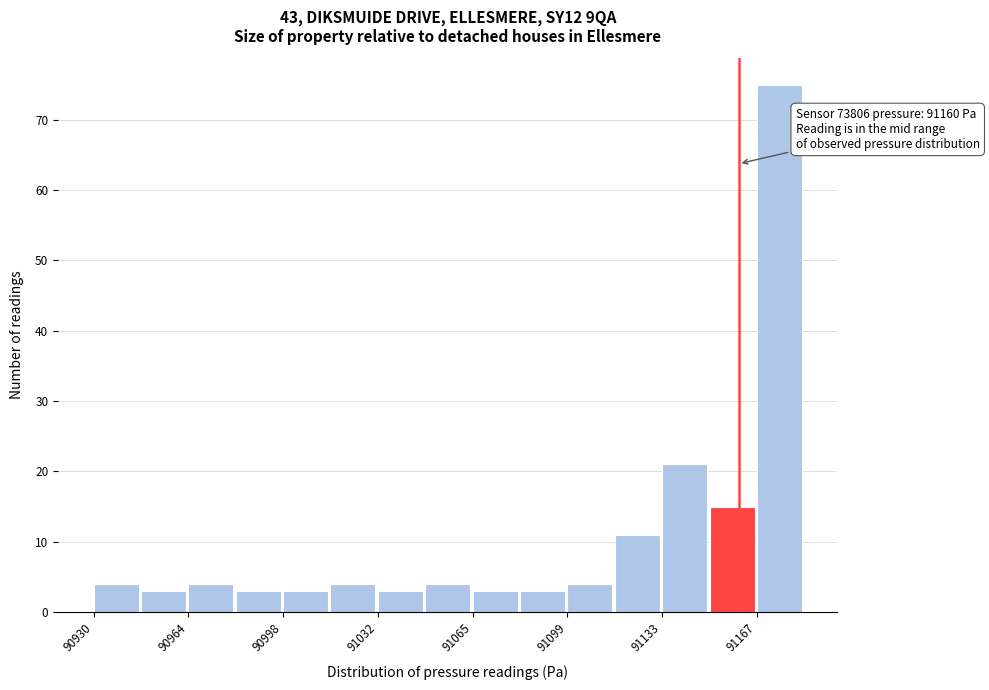

Read against the x-axis, roughly where is the centre of the tallest bar?

91175